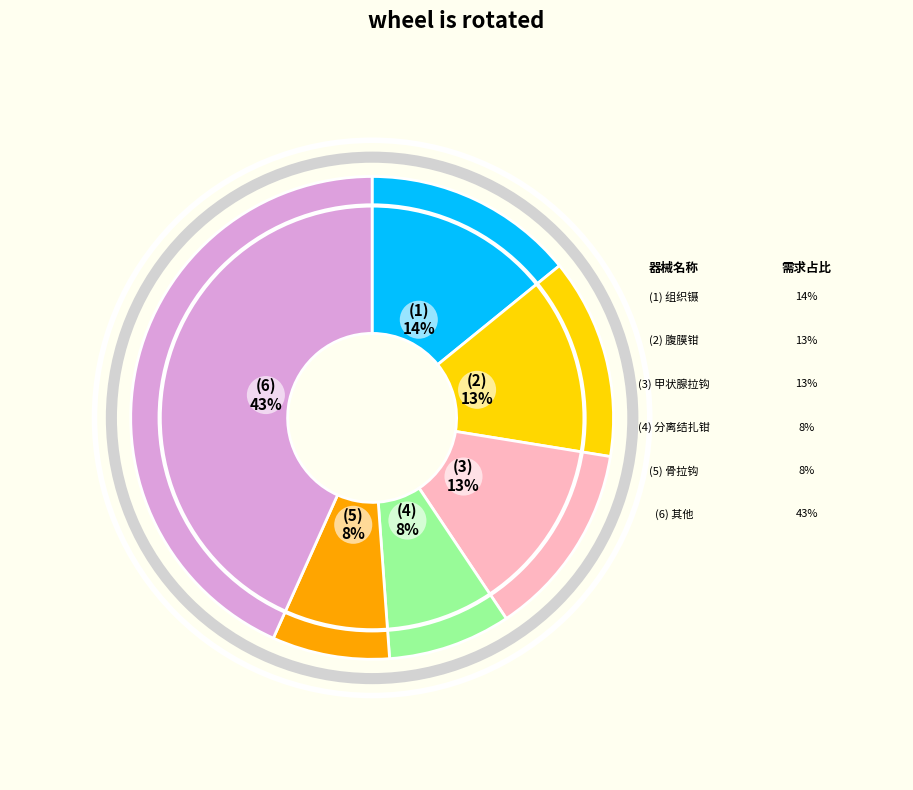

Does any single category account for the majority?

No